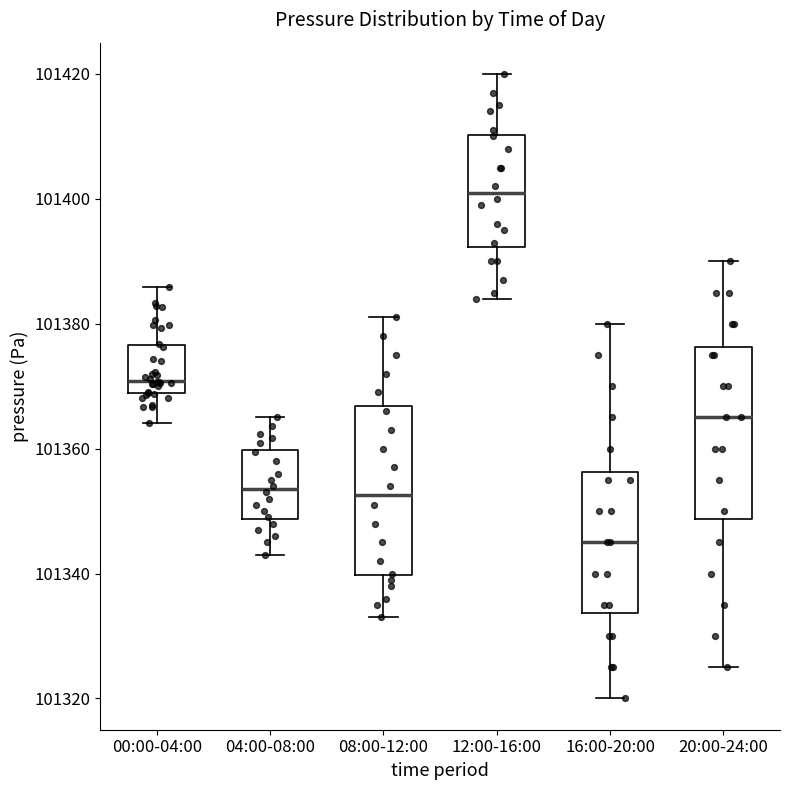

Reading left to right, read every box against the y-axis: the position of its median line, the range the box covers, and the ends of its whiskers. The values are not printed on the chart, so give them approximately, as read against the axis.

00:00-04:00: median 101370, box 101368 to 101376, whiskers 101364 to 101386
04:00-08:00: median 101354, box 101348 to 101360, whiskers 101344 to 101366
08:00-12:00: median 101352, box 101340 to 101366, whiskers 101334 to 101382
12:00-16:00: median 101402, box 101392 to 101410, whiskers 101384 to 101420
16:00-20:00: median 101346, box 101334 to 101356, whiskers 101320 to 101380
20:00-24:00: median 101366, box 101348 to 101376, whiskers 101326 to 101390